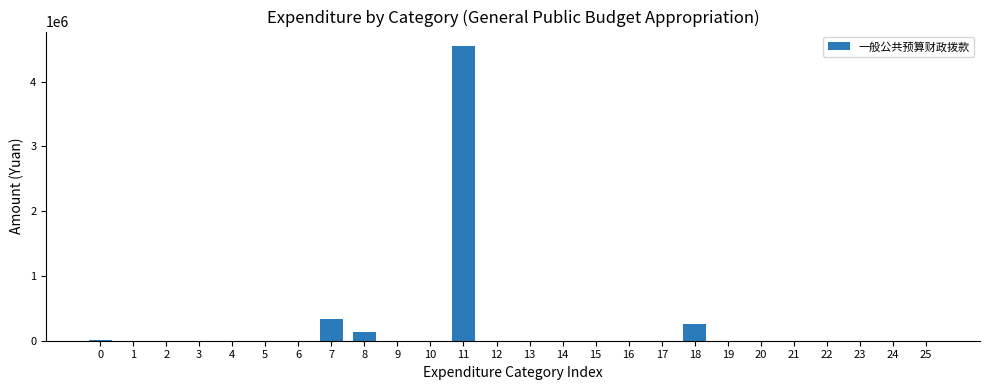

What is the sum of all values?

5280569.4